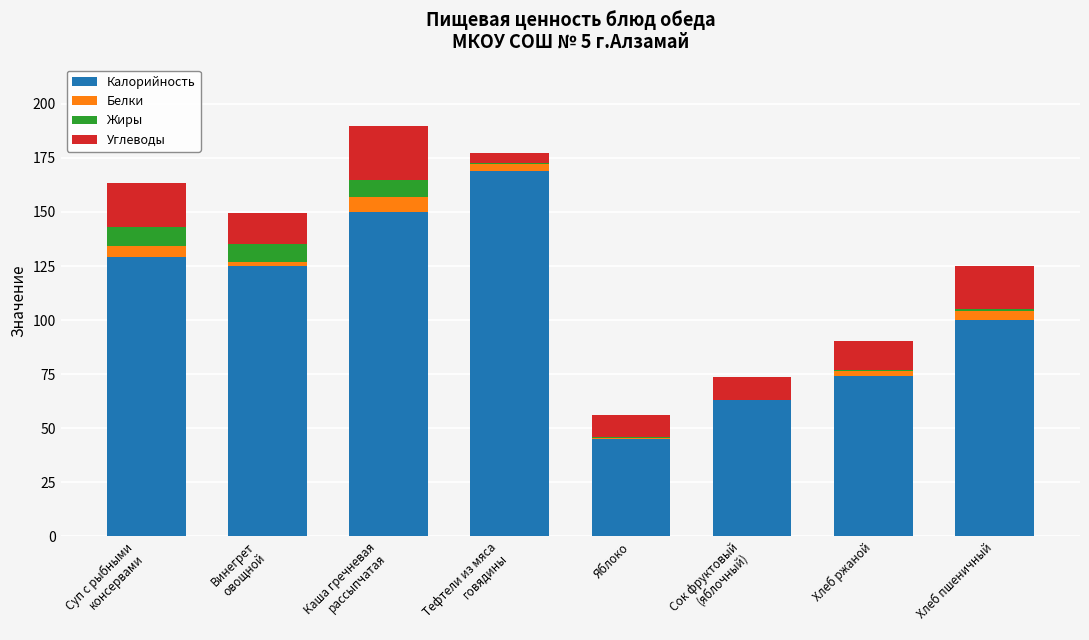

What is the highest value of the Калорийность series?

169.0